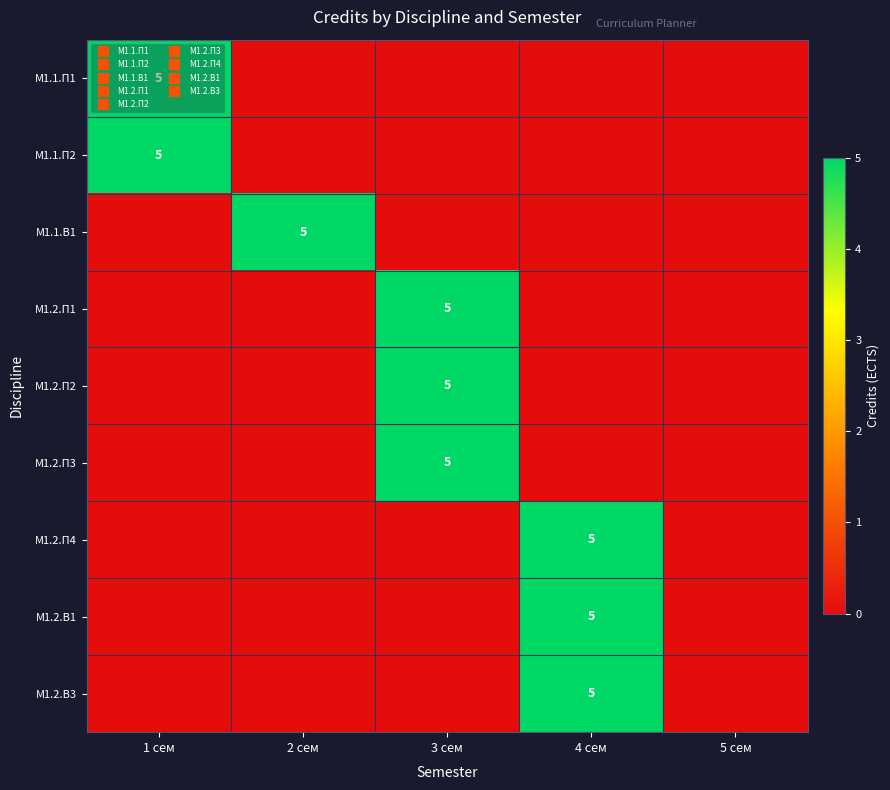

Is it true that M1.2.П3 equals 0 at 1 сем?

True